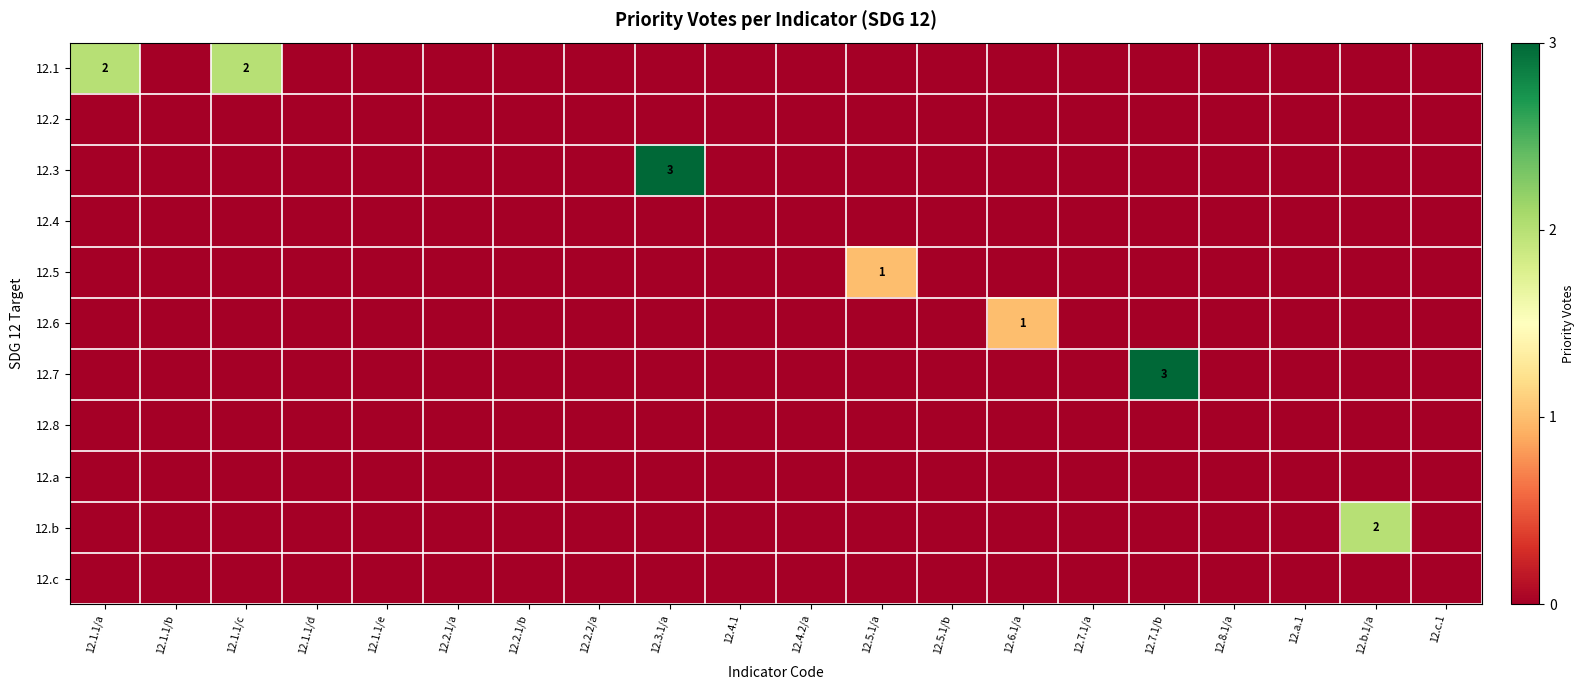

Is it true that 12.7 equals 3 at 12.7.1/b?

True